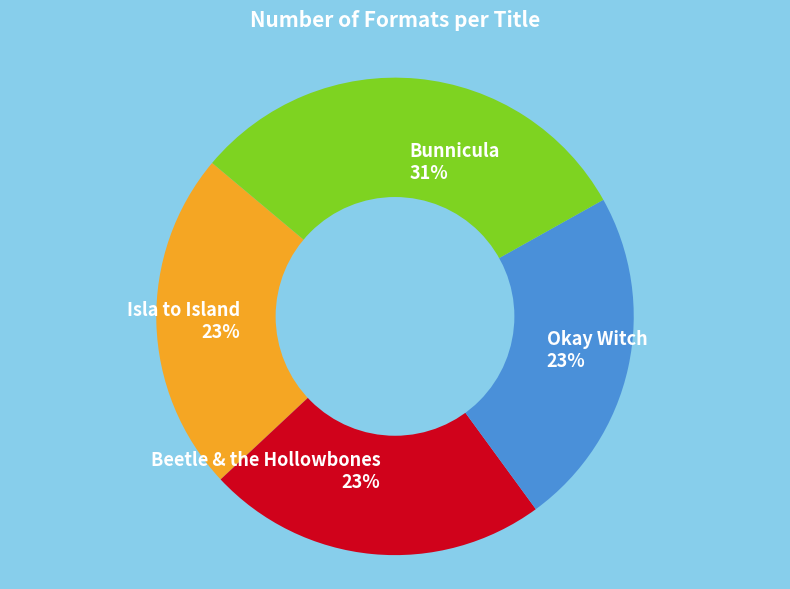

Approximately how many times larger is the value at Bunnicula 31% compared to Beetle & the Hollowbones 23%?

1.3